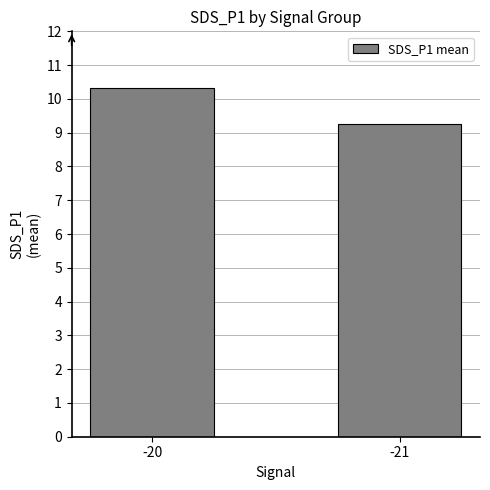

What is the change in value from -20 to -21?

-1.1